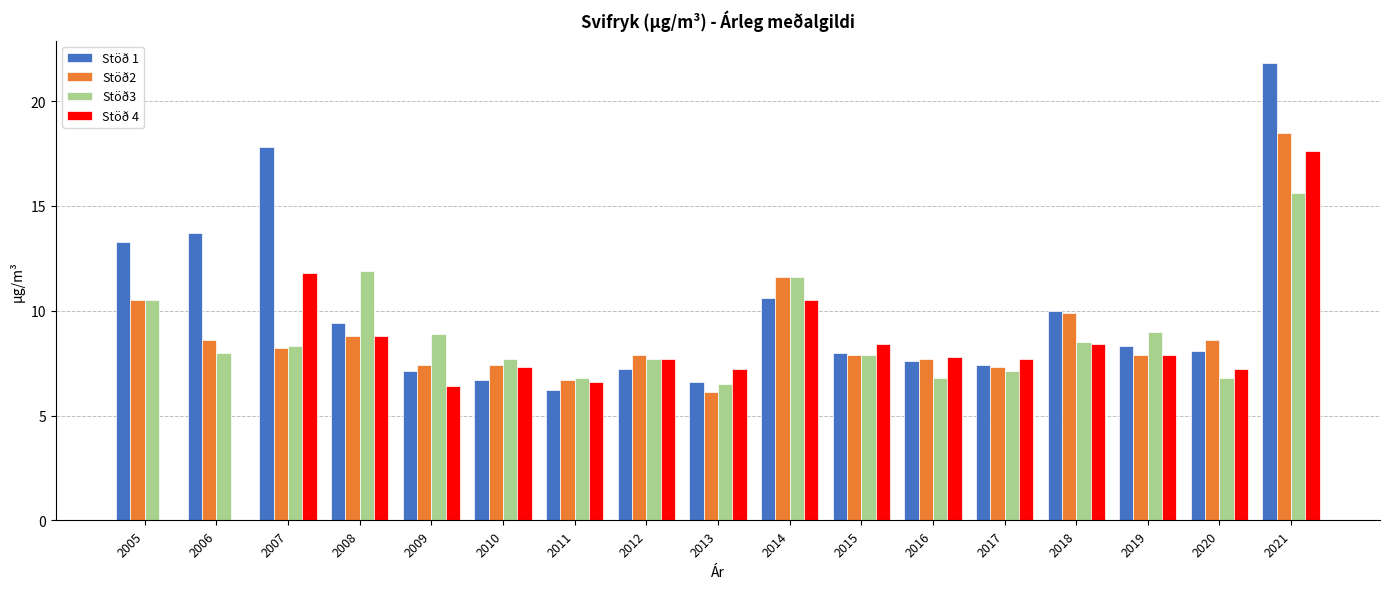

Is it true that Stöð3 equals 10.5 at 2005?

True